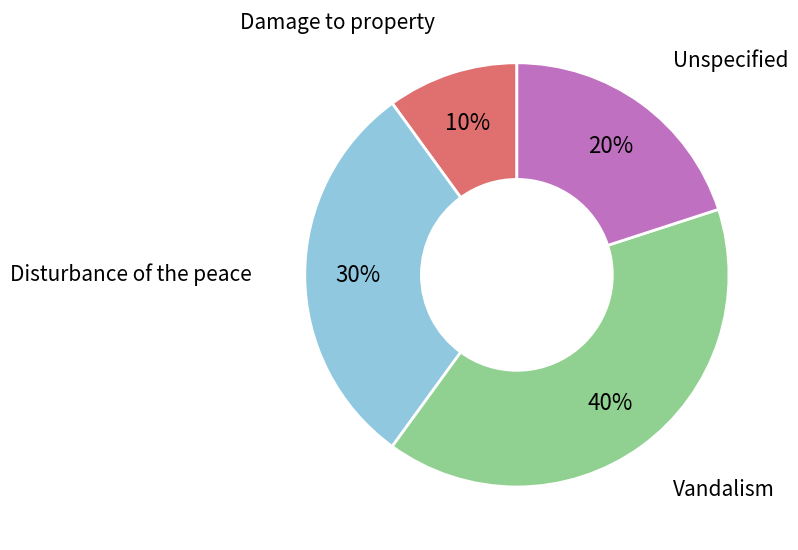

To the nearest percent, what is the difference between the largest and smallest slice percentages?

30%